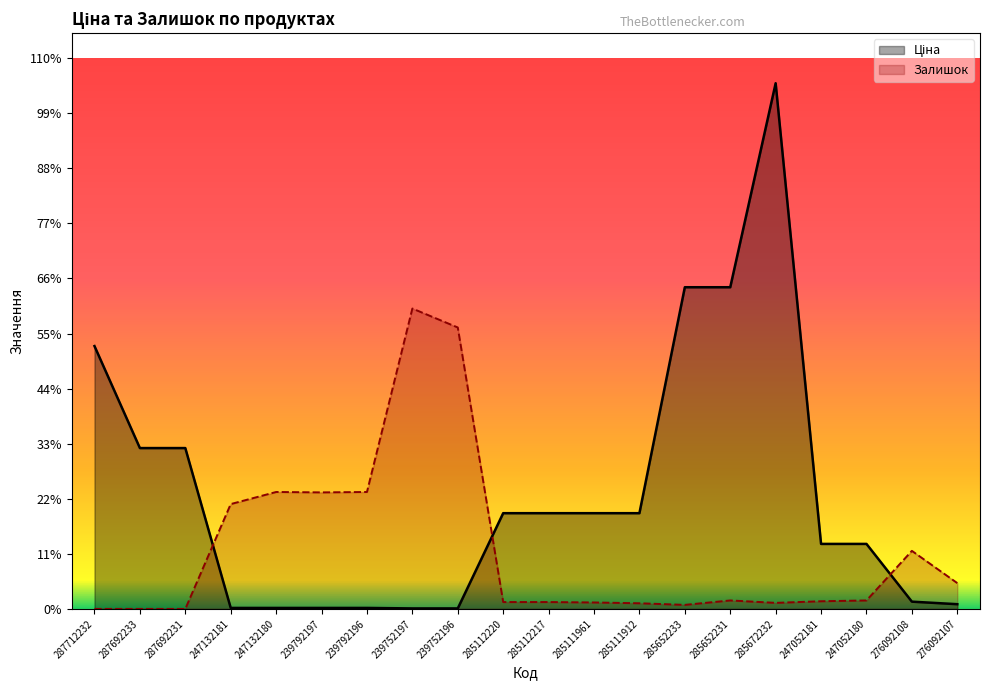

What are all the series names shown in the legend?

Ціна, Залишок